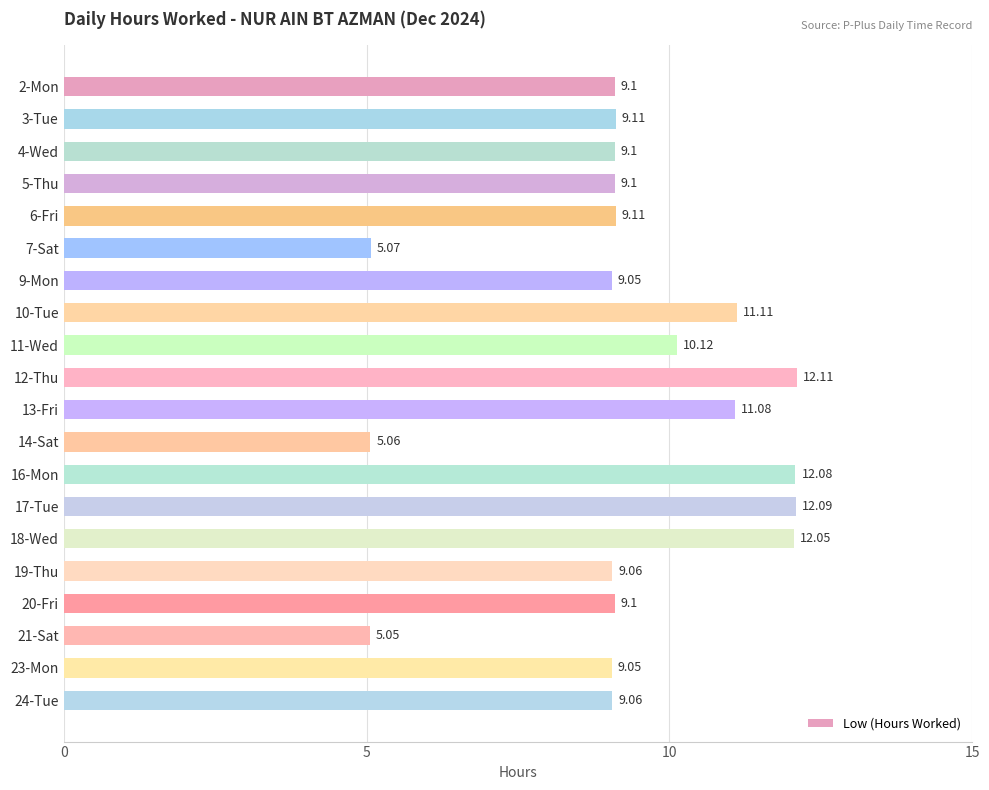

What is the ratio of the value at 3-Tue to the value at 23-Mon?

1.0